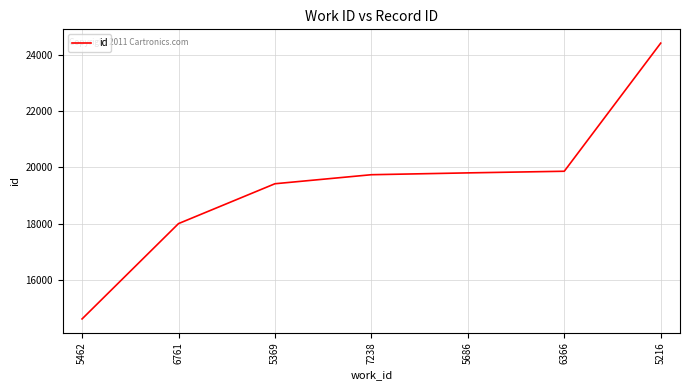

What is the ratio of the value at 6366 to the value at 5369?

1.0